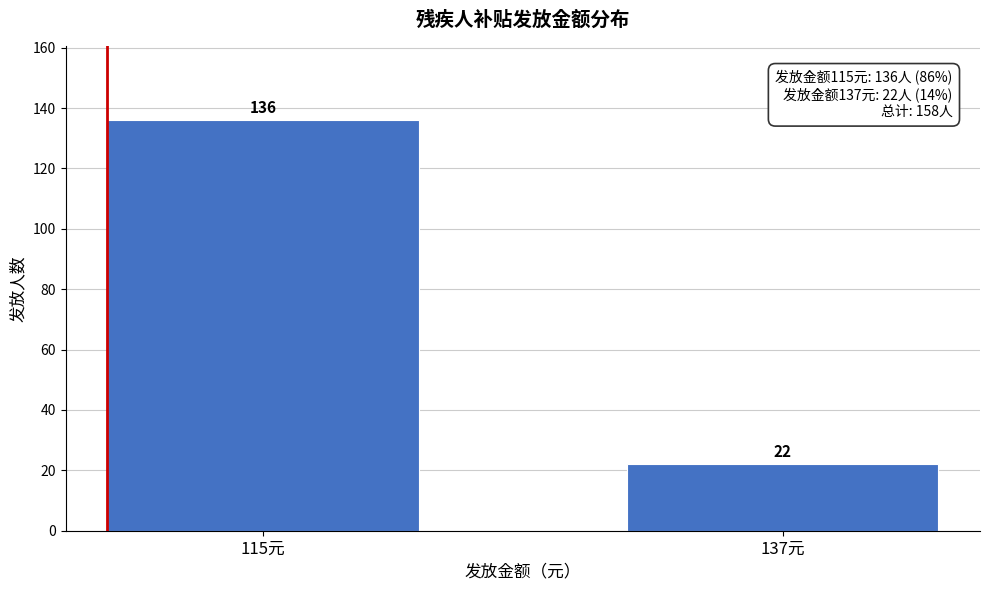

Reading right to left, list all the values displayed in this chart.

137元=22	115元=136